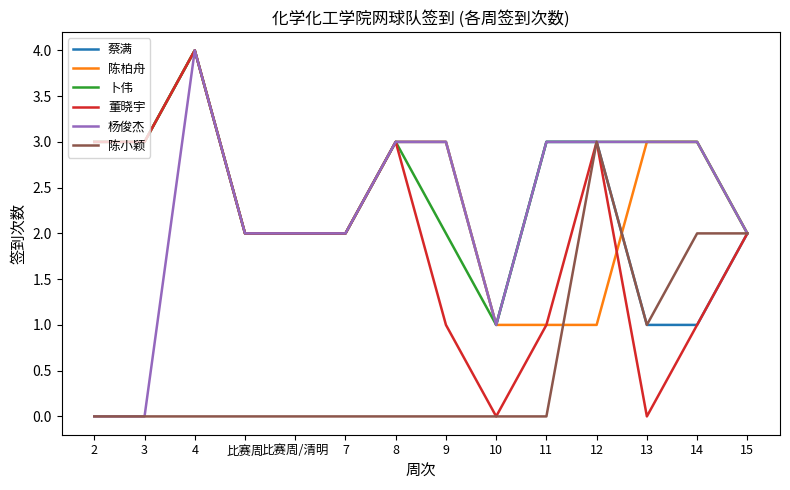

What is the difference between the highest and lowest values at 8?

3